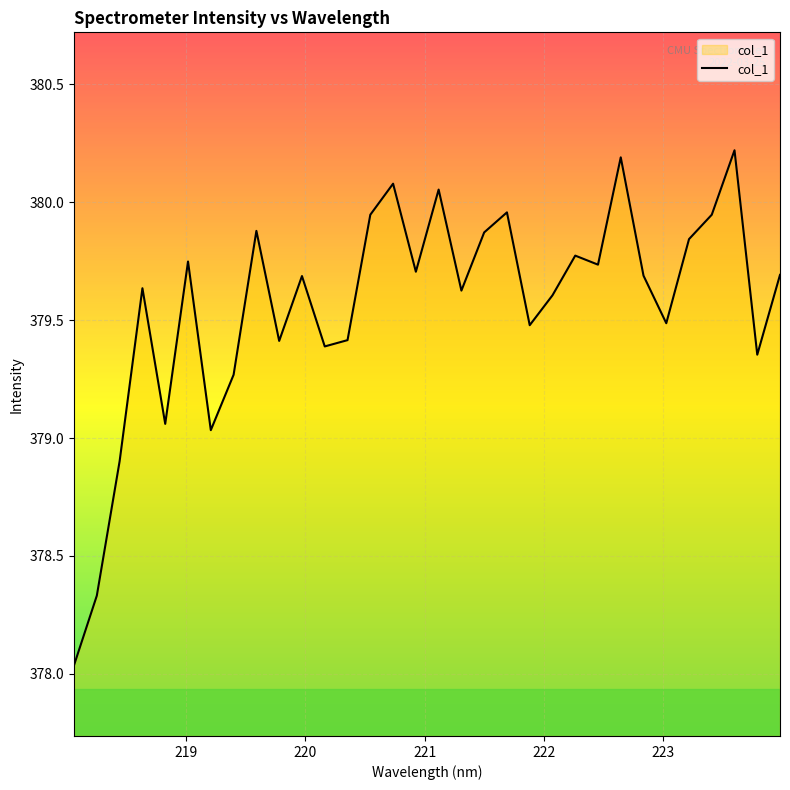

What is the difference between the maximum and minimum values?

2.2